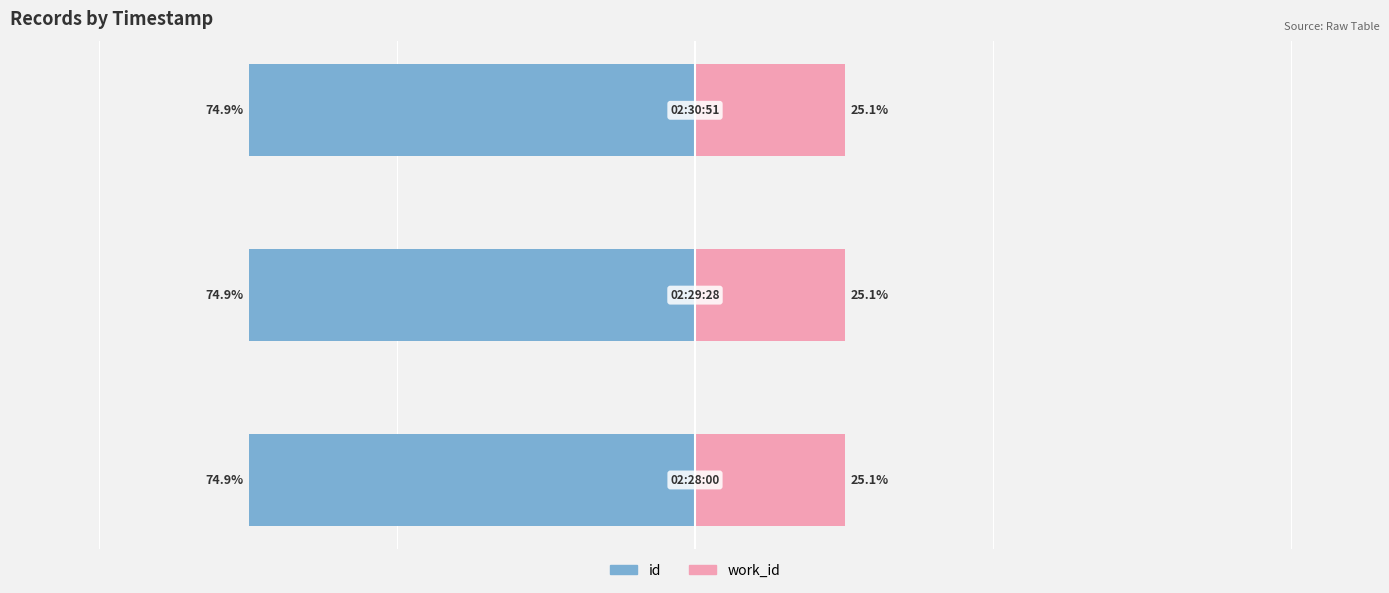

What is the lowest value of the work_id series?

25.1